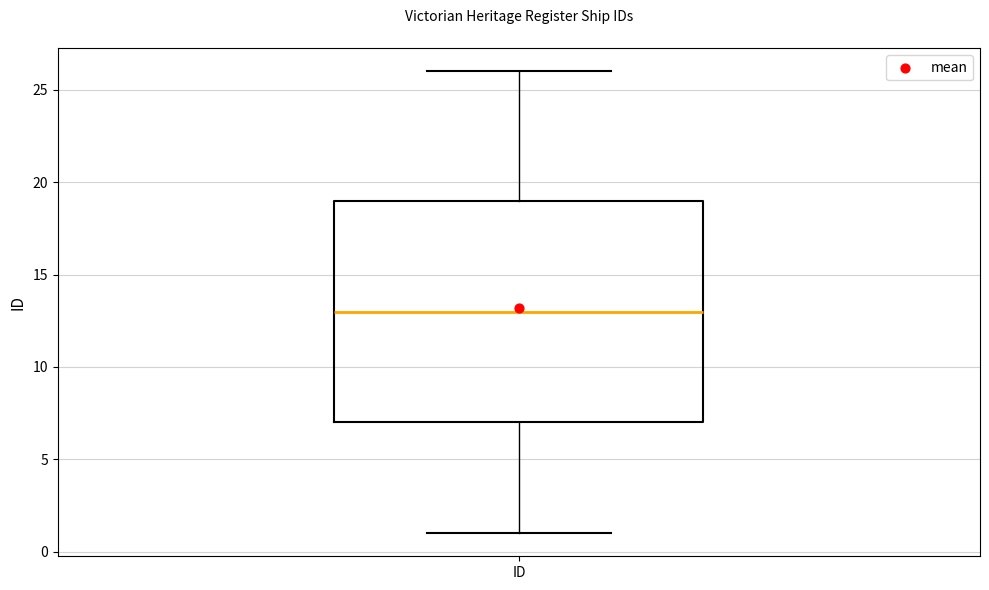

Transcribe this box plot: give where the median line is, the range the box spans, and where the two whiskers end, as read against the y-axis. The values are not printed on the chart, so give them approximately, as read against the axis.

median 13, box 7 to 19, whiskers 1 to 26